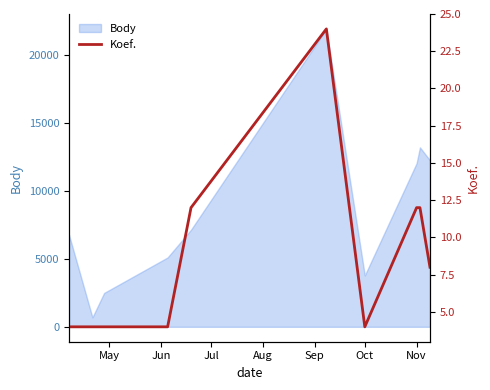

What is the maximum value shown in the chart?

24